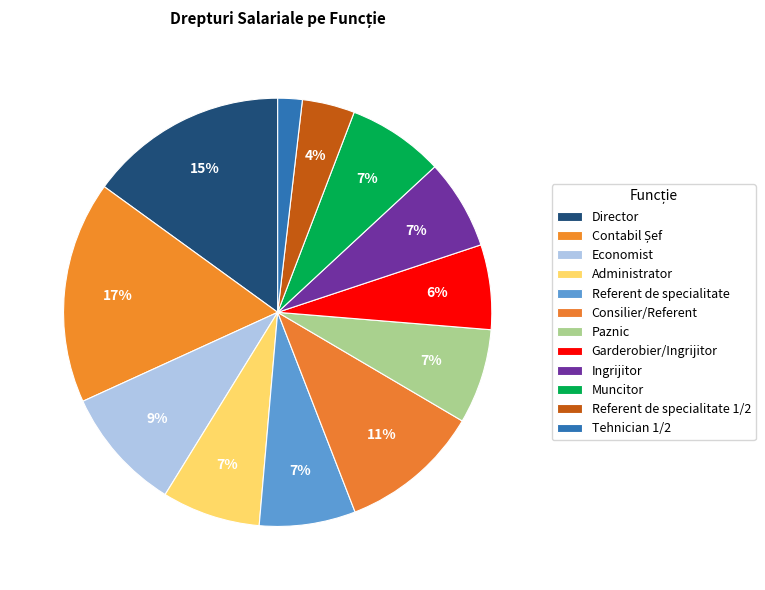

To the nearest percent, what is the difference between the Consilier/Referent and Director slice percentages?

4%